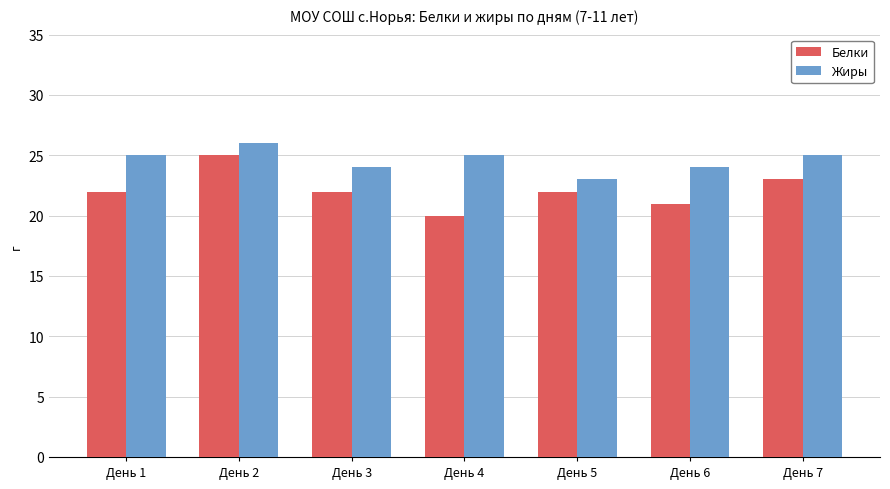

What is the approximate value of Жиры at День 5?

23